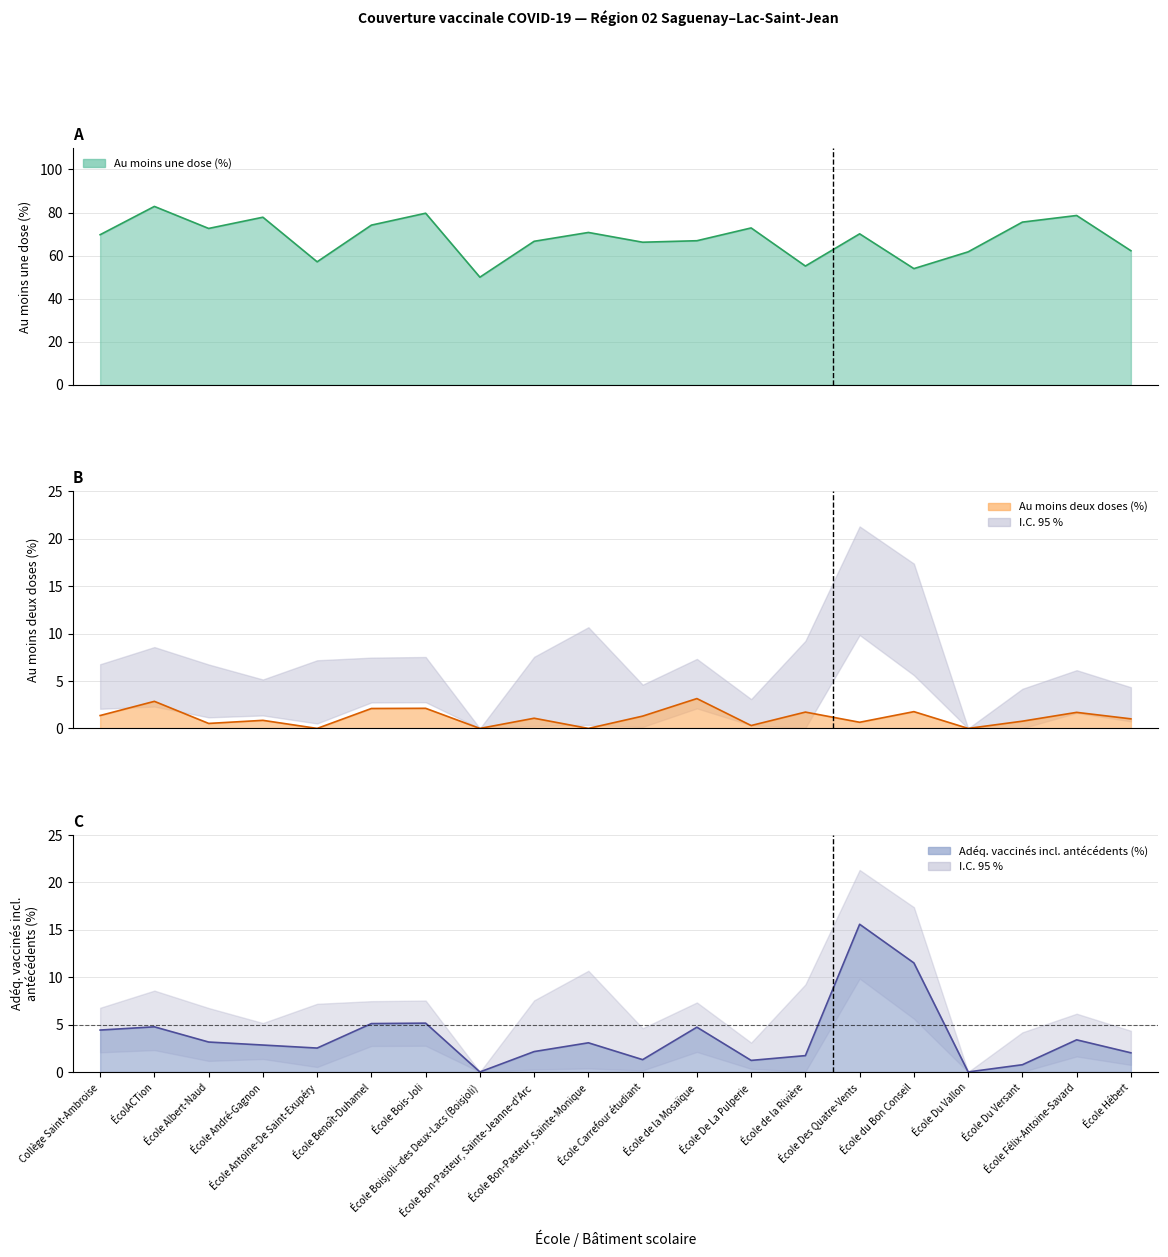

Reading left to right, transcribe all the data shown in this chart.

Au moins une dose (%): 69.7	82.9	72.6	77.8	57.1	74.2	79.7	50.0	66.7	70.8	66.2	66.9	72.9	55.2	70.1	54.0	61.8	75.6	78.6	62.3
Au moins deux doses (%): 1.4	2.9	0.5	0.9	0.0	2.1	2.1	0.0	1.1	0.0	1.3	3.1	0.3	1.7	0.6	1.8	0.0	0.8	1.7	1.0
Adéquatement vaccinés incl. antécédents (%): 4.4	4.8	3.2	2.8	2.5	5.1	5.2	0.0	2.2	3.1	1.3	4.7	1.2	1.7	15.6	11.5	0.0	0.8	3.4	2.0